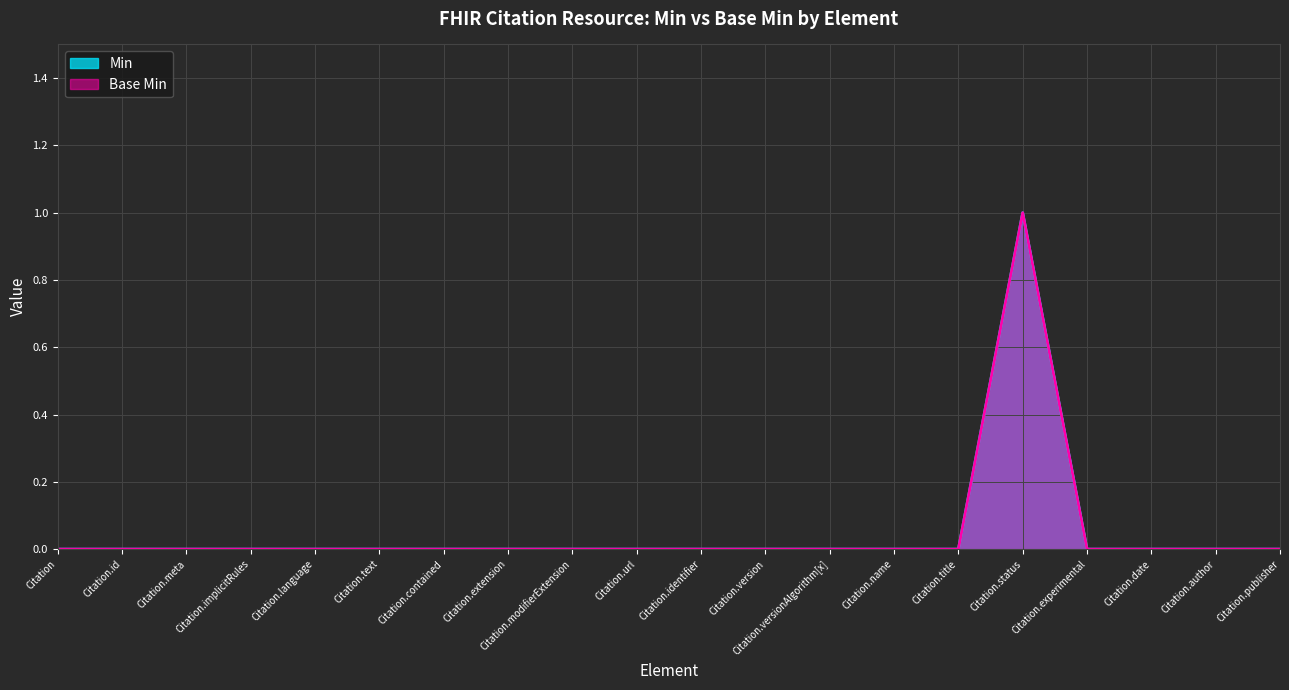

What is the label of the 20th point from the right?

Citation